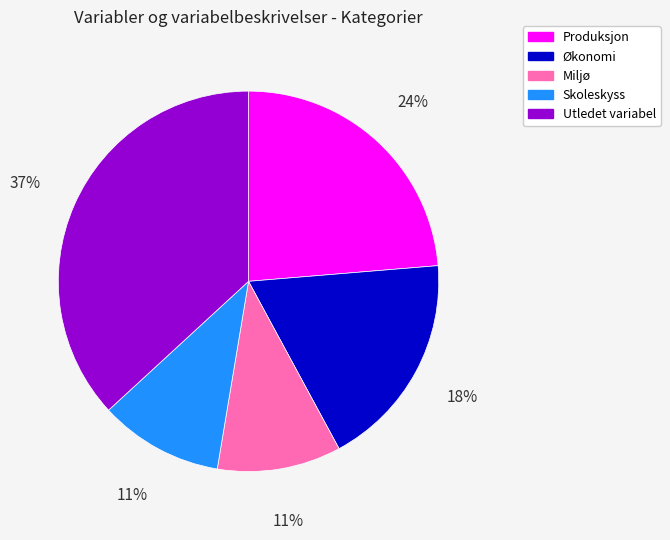

What percentage is the Miljø slice, to the nearest percent?

11%